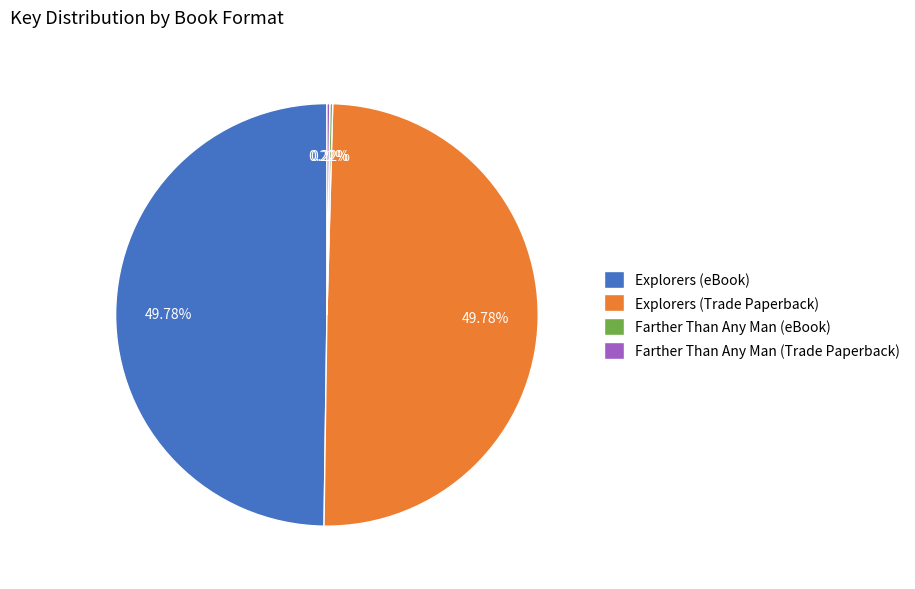

How many slices are in this pie chart?

4